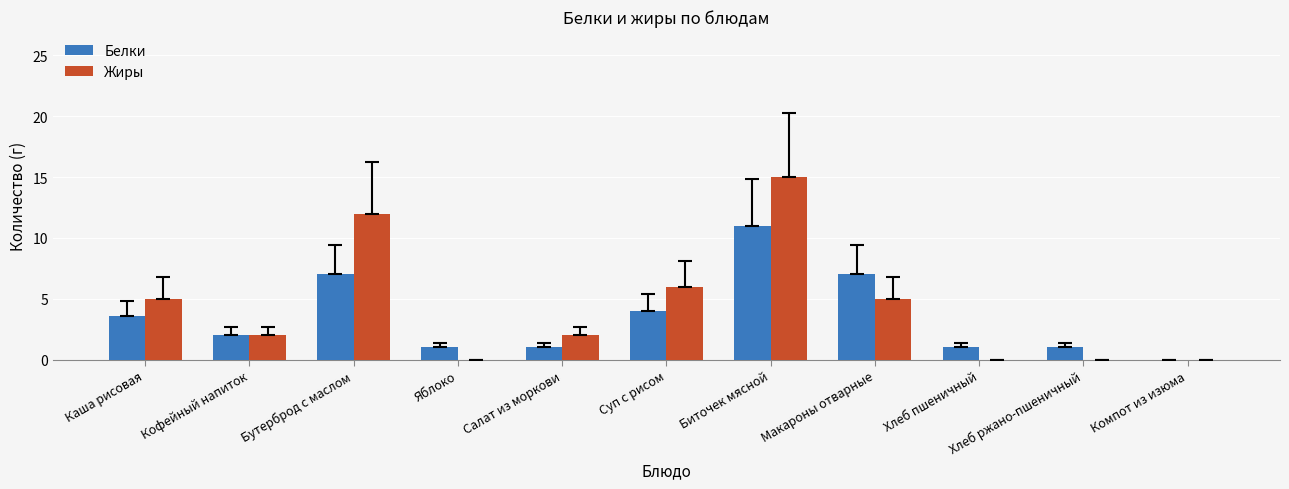

At which label does Белки first exceed 2?

Каша рисовая